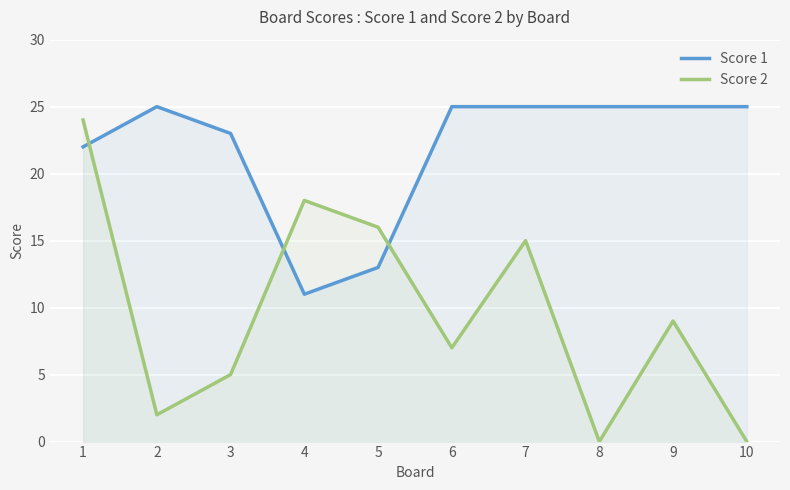

List the series in order of their peak value, lowest first.

Score 2, Score 1